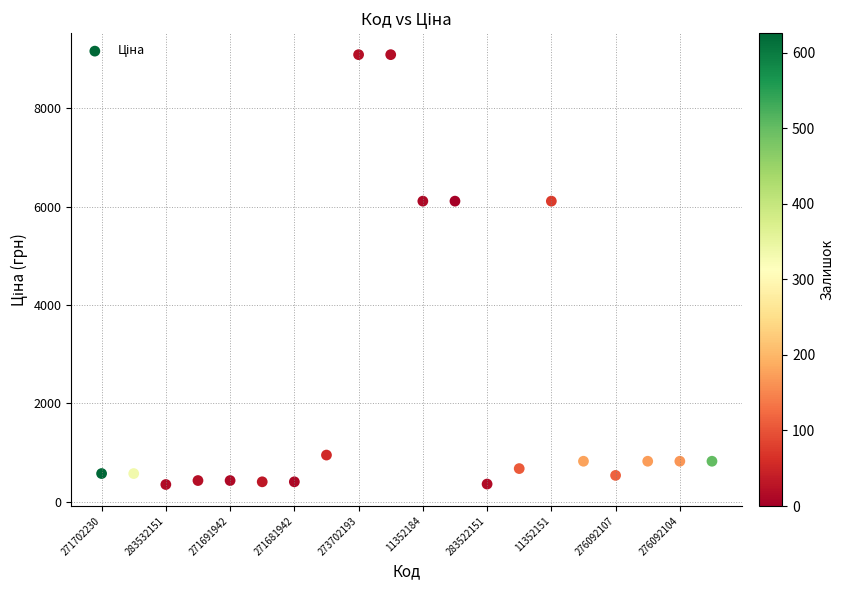

What is the range of Y values (max minus min)?

8743.4